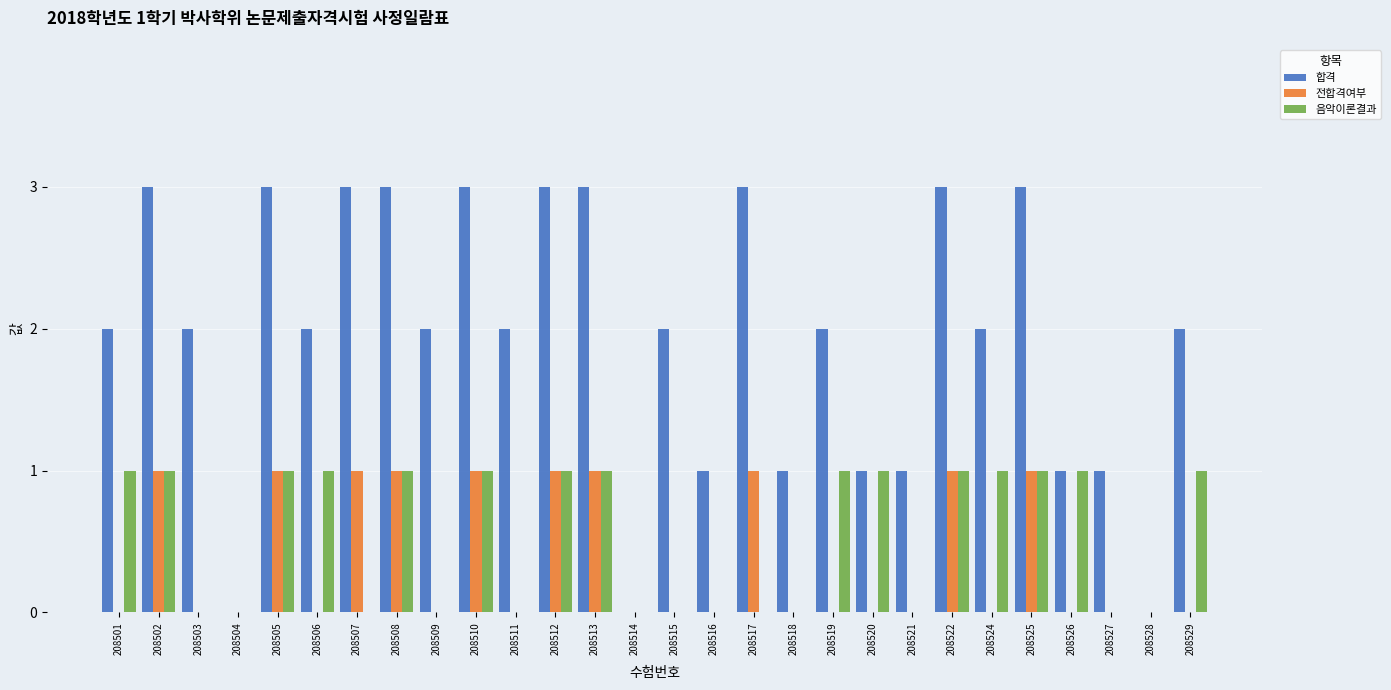

Between 208510 and 208527, which series saw the biggest shift?

합격